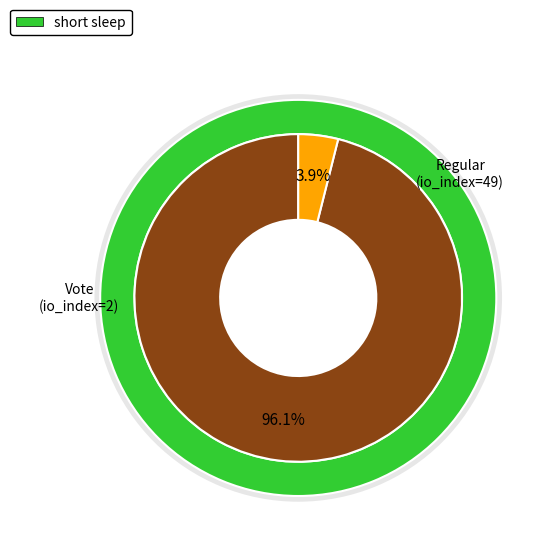

To the nearest percent, what is the combined percentage of Vote (io_index=2) and Regular (io_index=49)?

100%